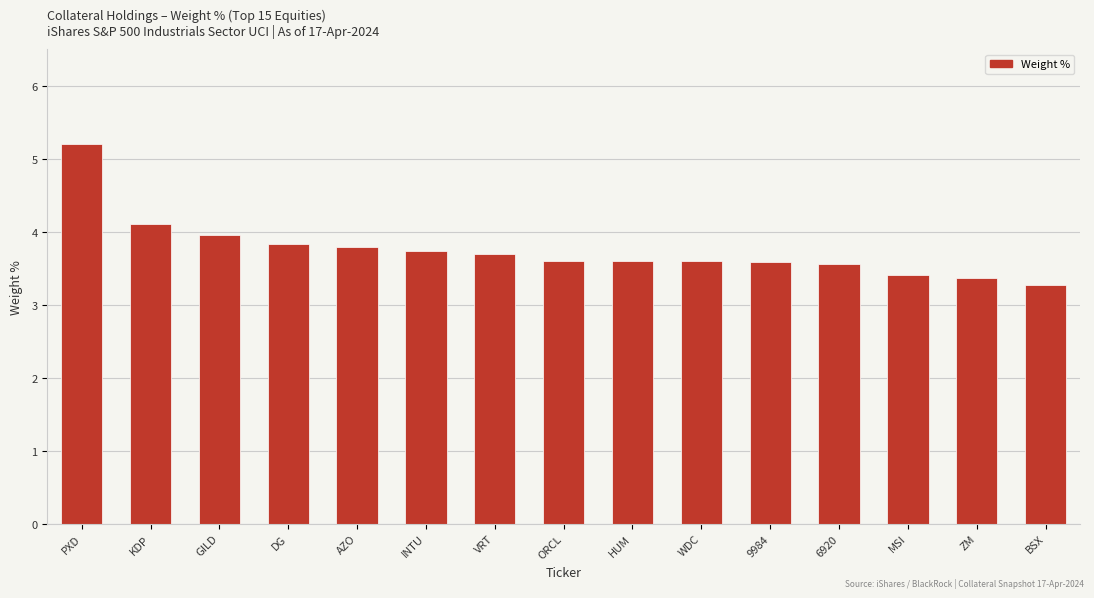

What is the difference between the maximum and minimum values?

1.9